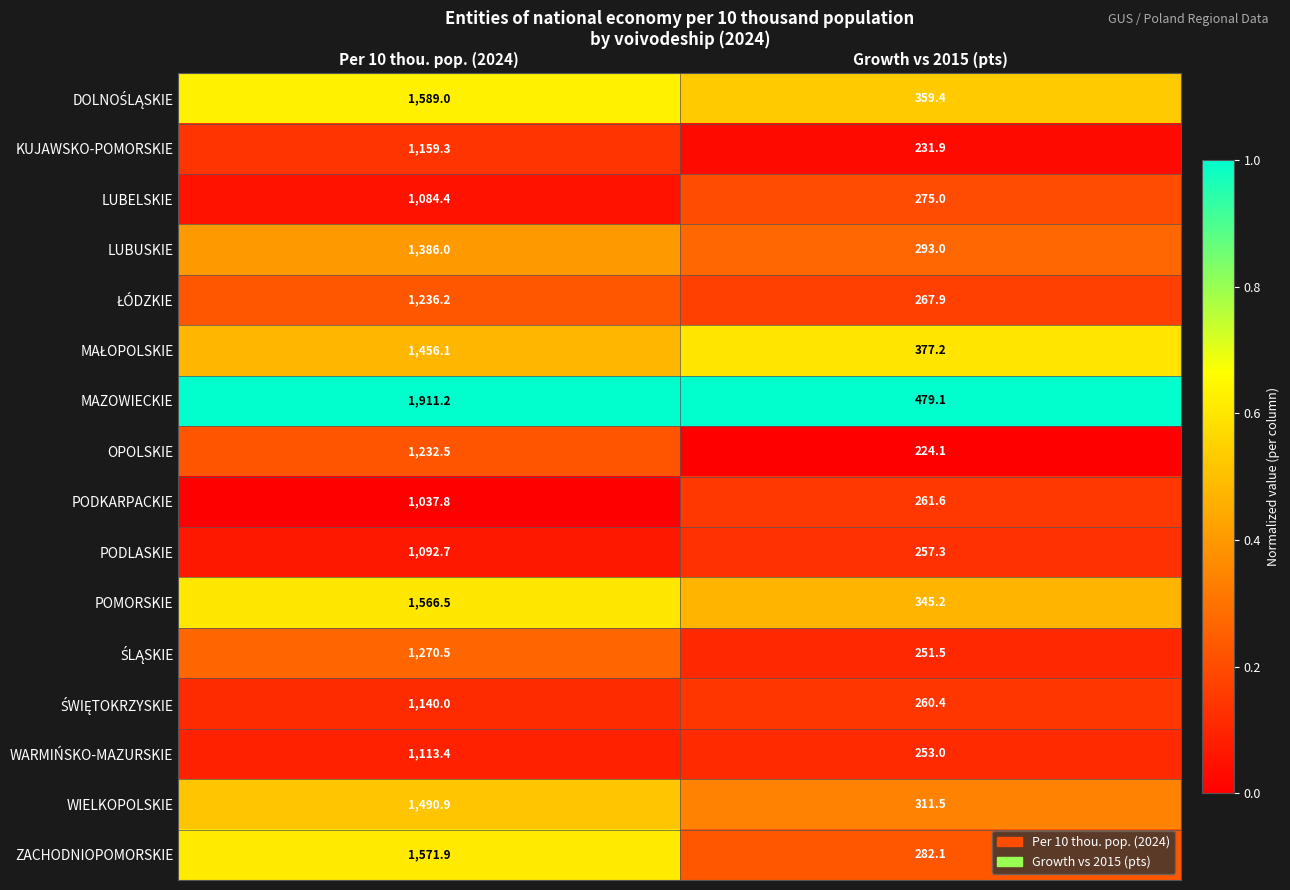

Read the PODLASKIE value at Growth vs 2015 (pts).

257.3